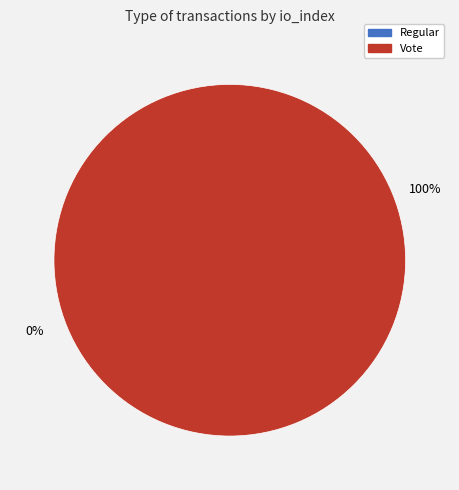

To the nearest percent, what is the difference between the largest and smallest slice percentages?

100%